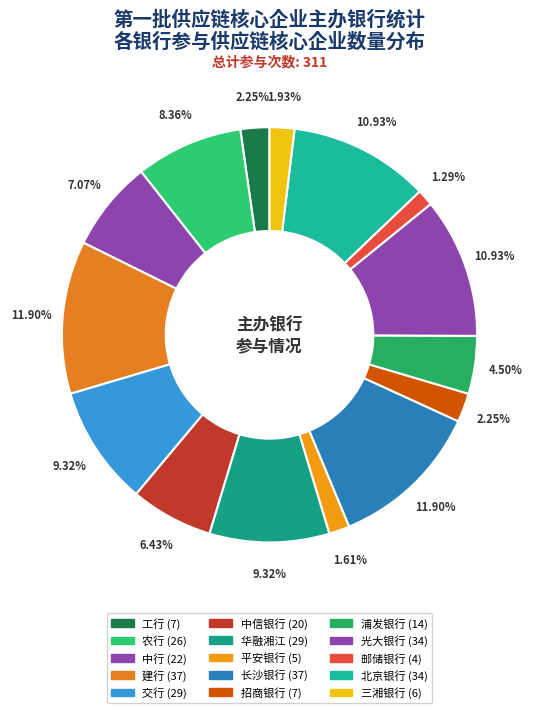

How many segments does this pie chart have?

15